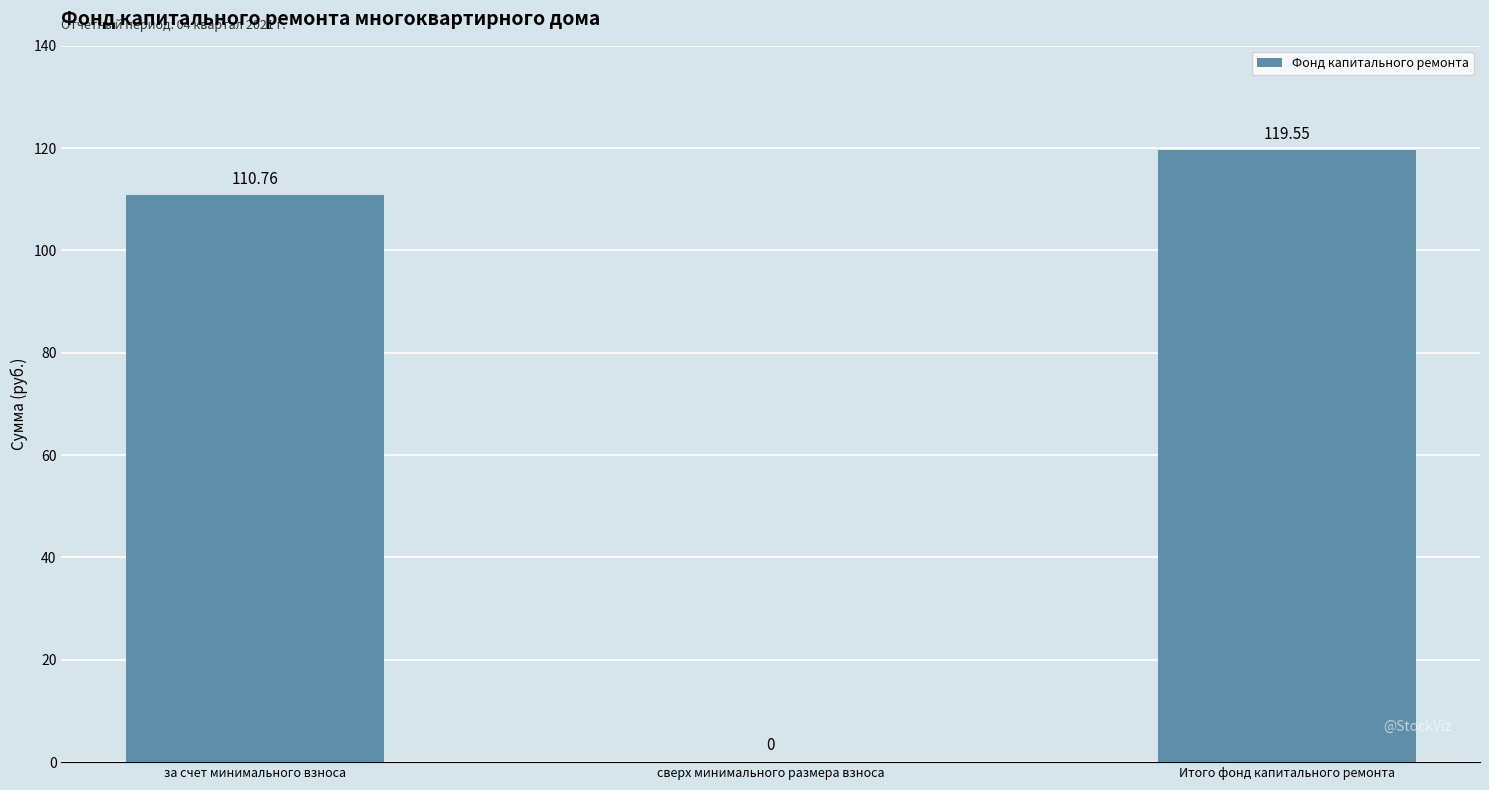

What is the sum of all values?

230.3